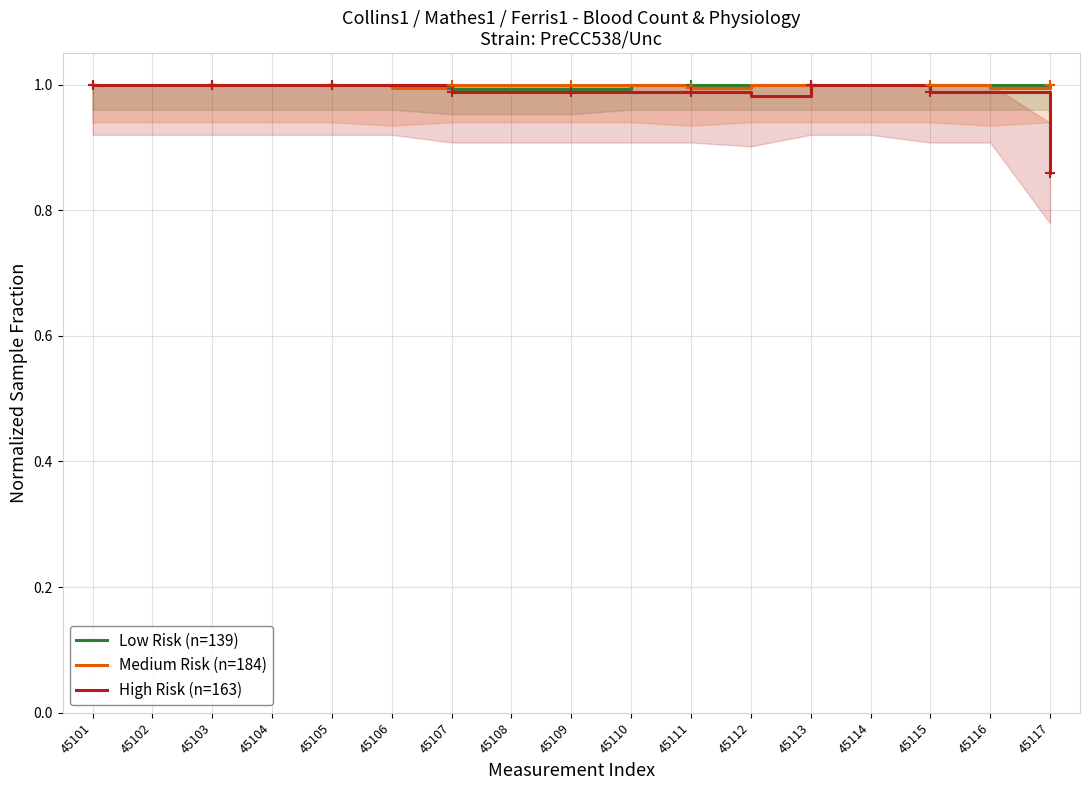

True or false: Low Risk (n=139) has a value of 1.0 at 45109.

True